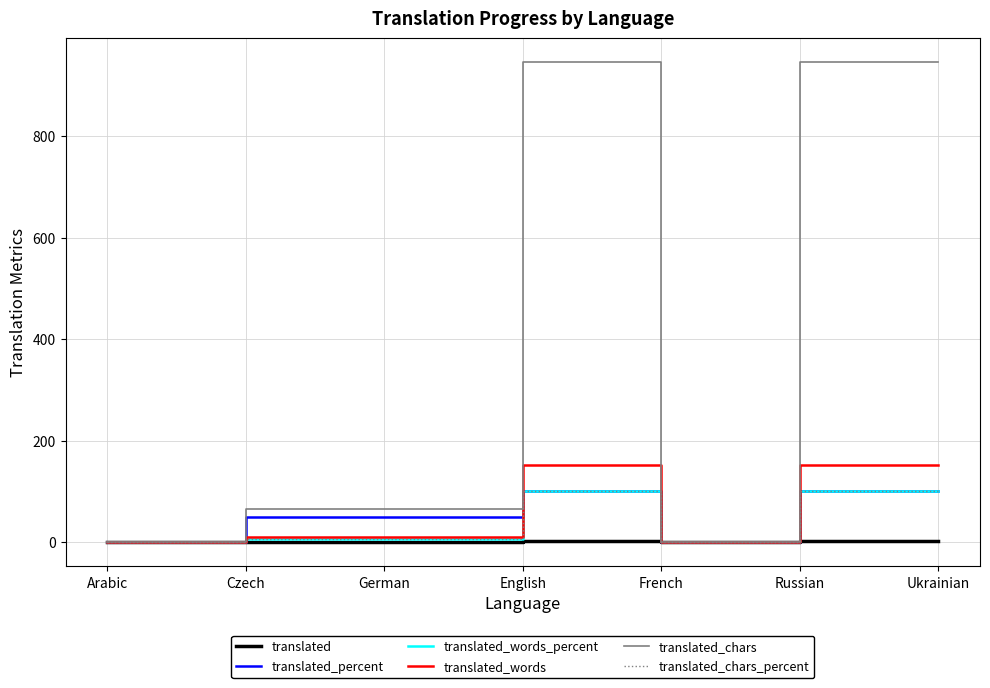

The value of translated_chars at German is 66.0. True or false?

True